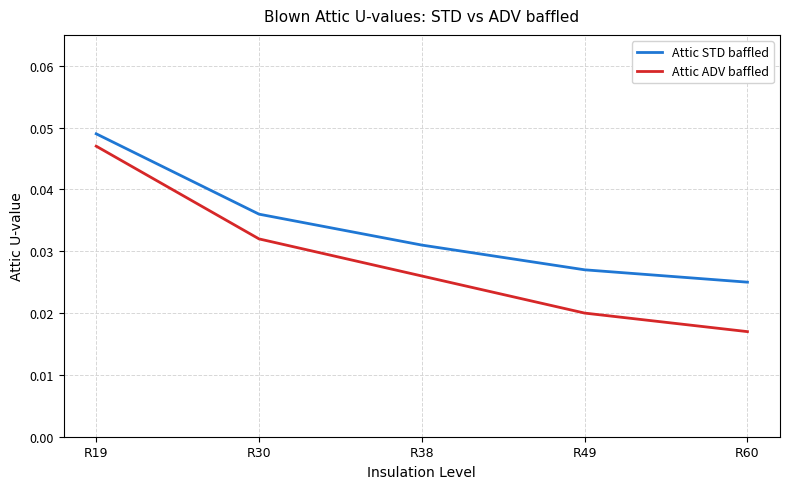

How many lines are shown in the chart?

2